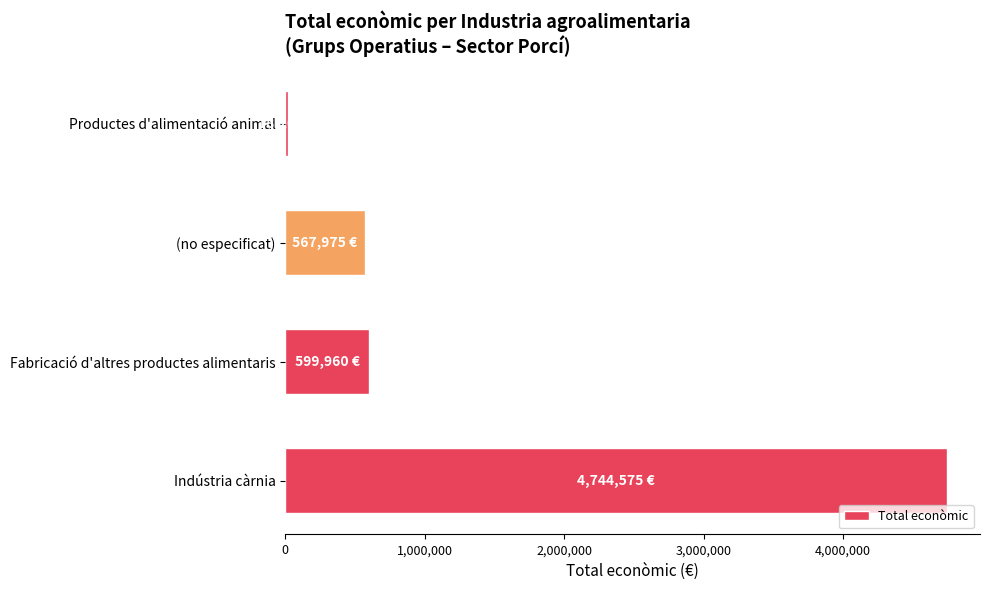

What is the greatest value displayed?

4744575